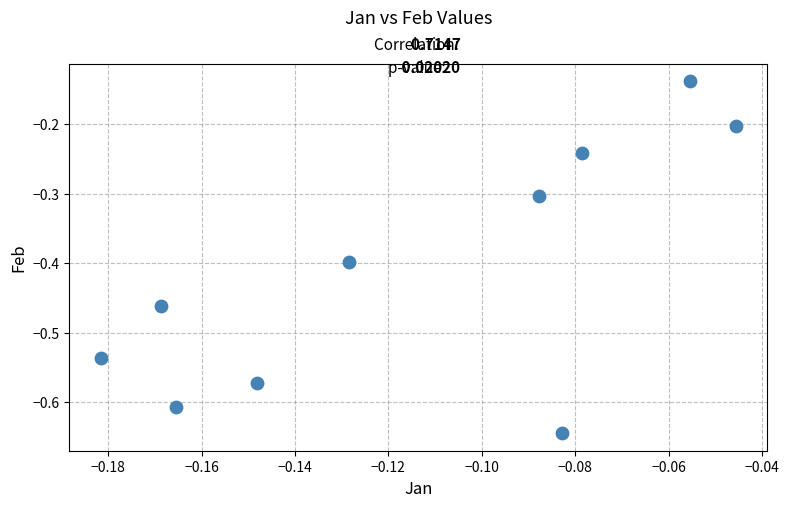

What is the average Y value?

-0.4